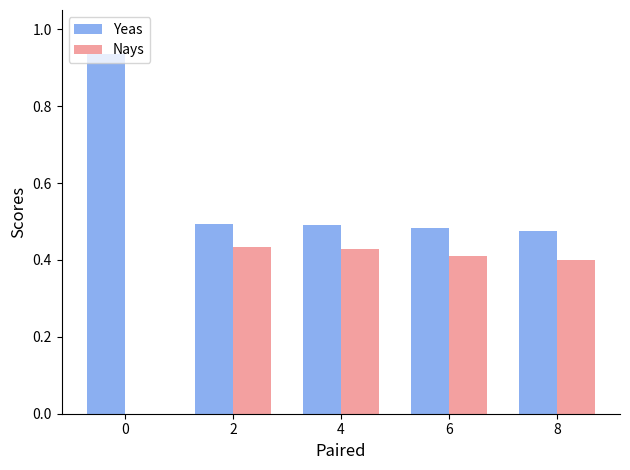

What is the sum of all Nays values?

1.7